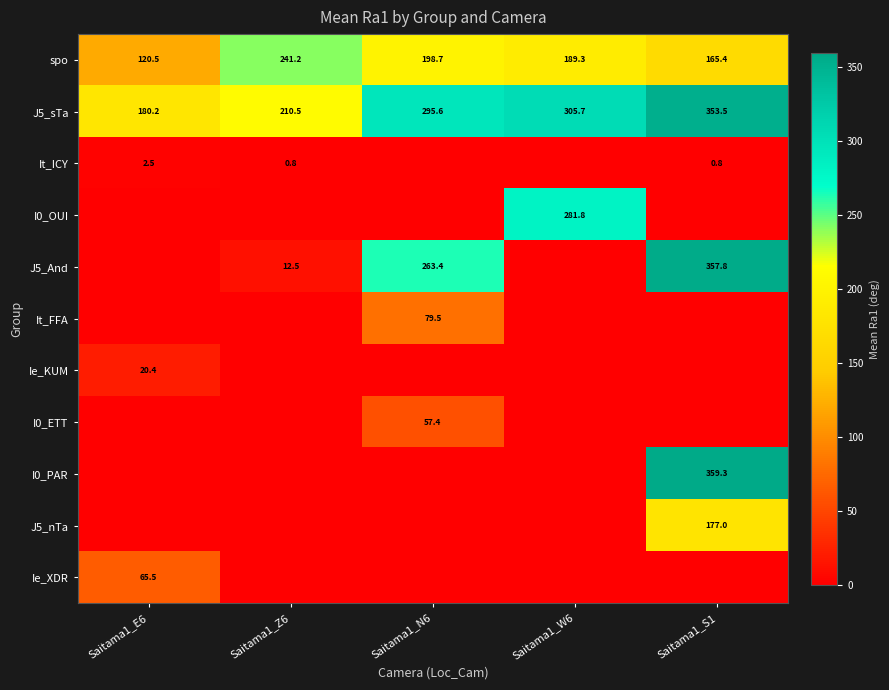

What is the difference between the maximum and second lowest values in the spo series?

75.8